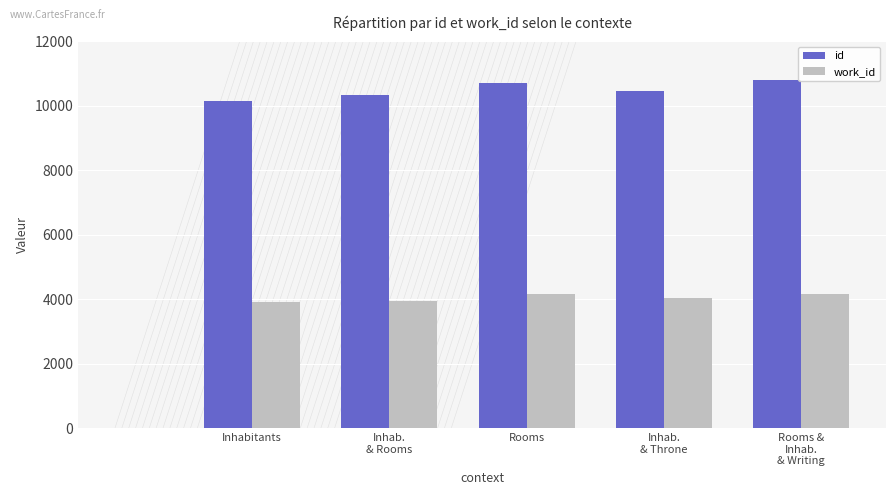

How many groups of bars are there?

5